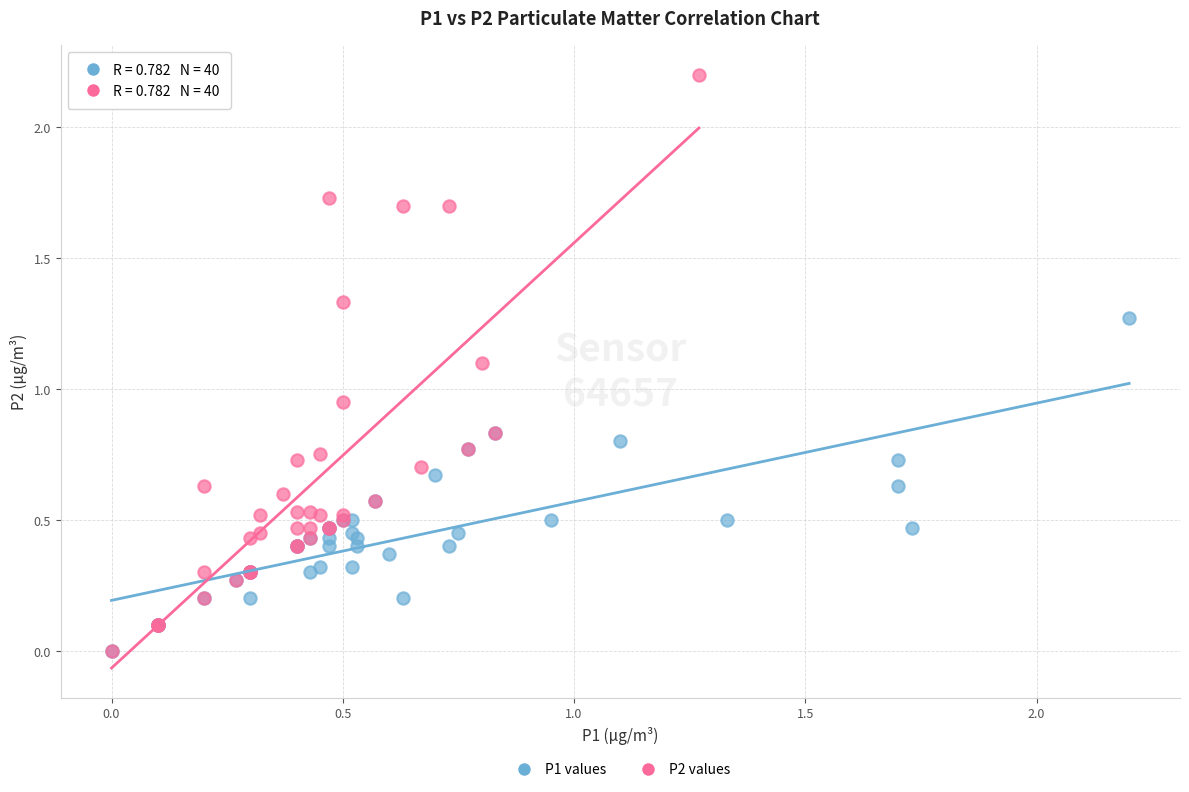

Which series contains the highest Y value?

P2 values